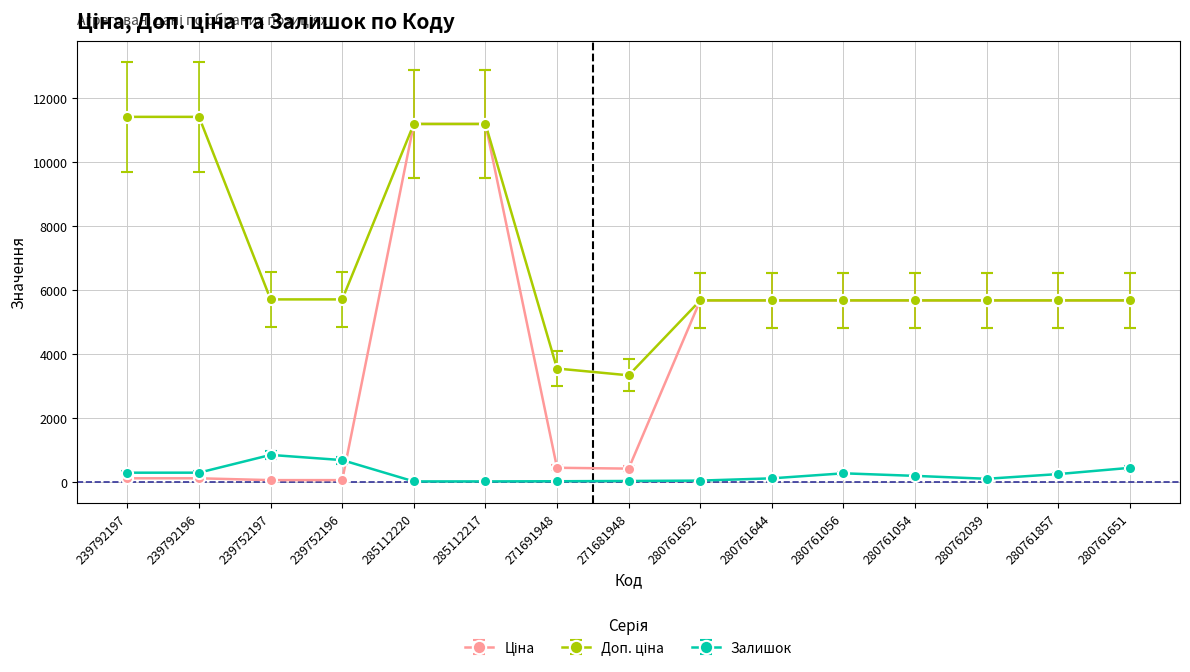

What is the label of the 13th point from the right?

239752197